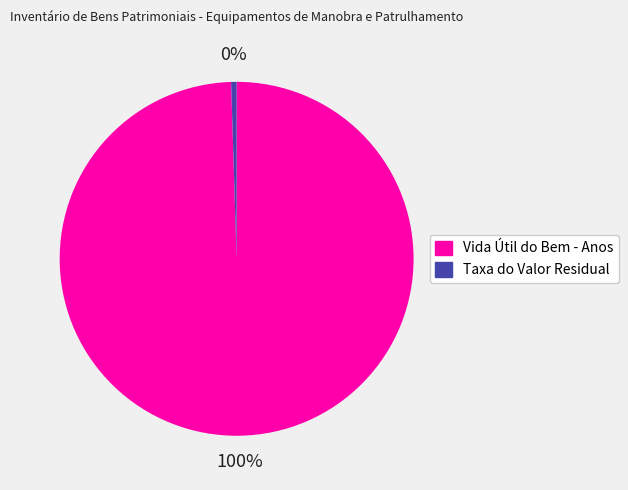

Rank the categories by value from lowest to highest.

Taxa do Valor Residual, Vida Útil do Bem - Anos